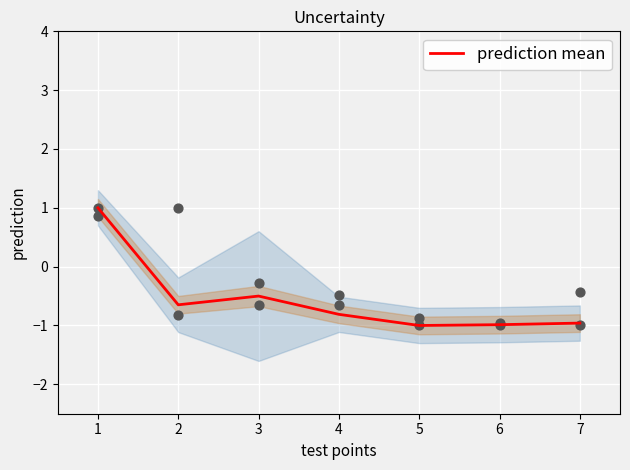

The prediction mean series shows -1.0 at 5. True or false?

True